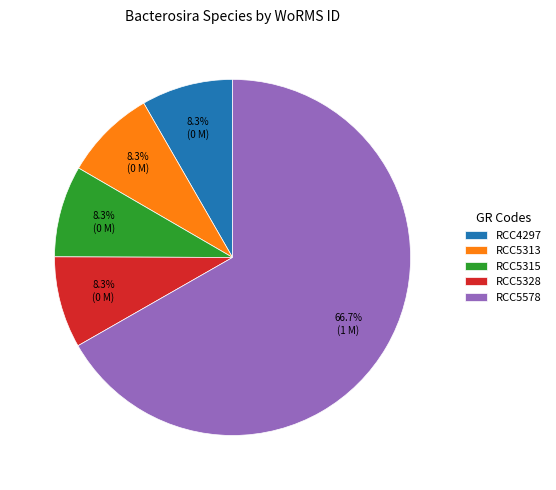

What portion of the pie excludes RCC5313?

91.7%